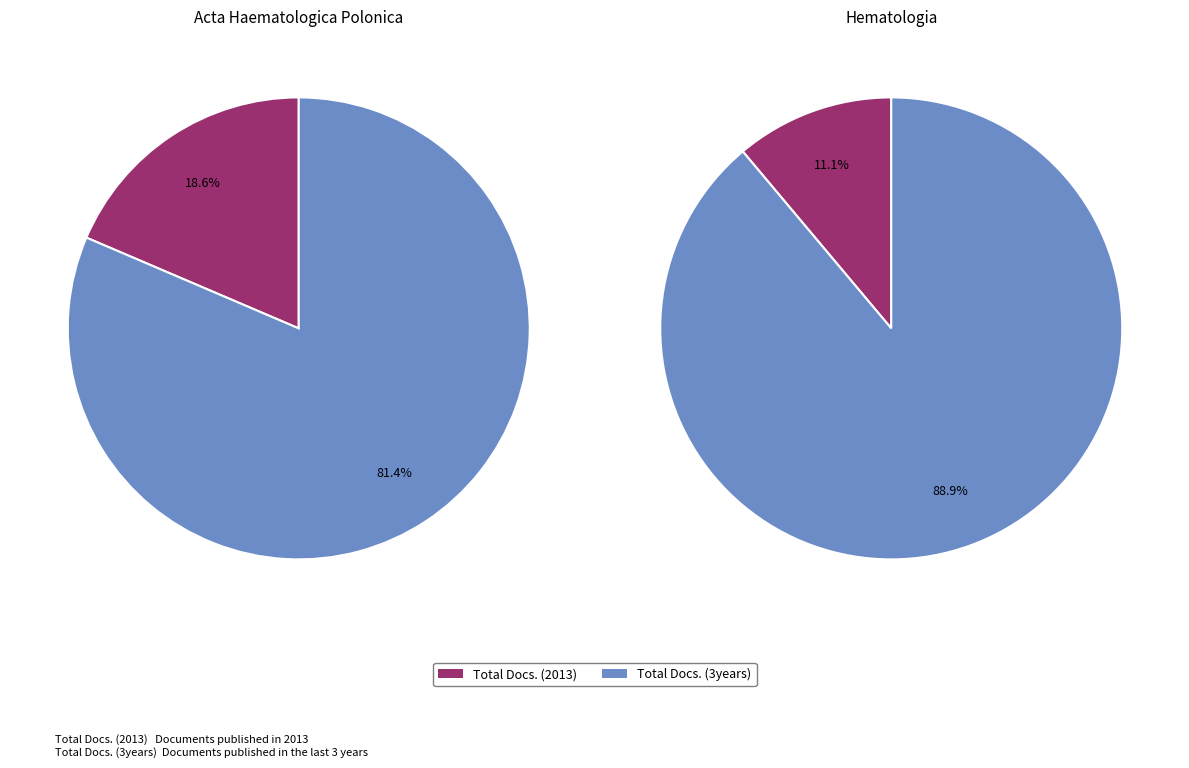

To the nearest percent, what is the combined percentage of Hematologia and Acta Haematologica Polonica?

100%